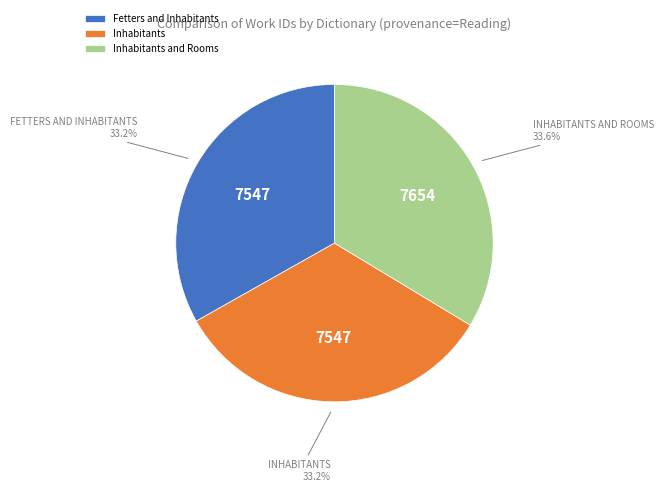

True or false: Inhabitants accounts for 45% of the total.

False